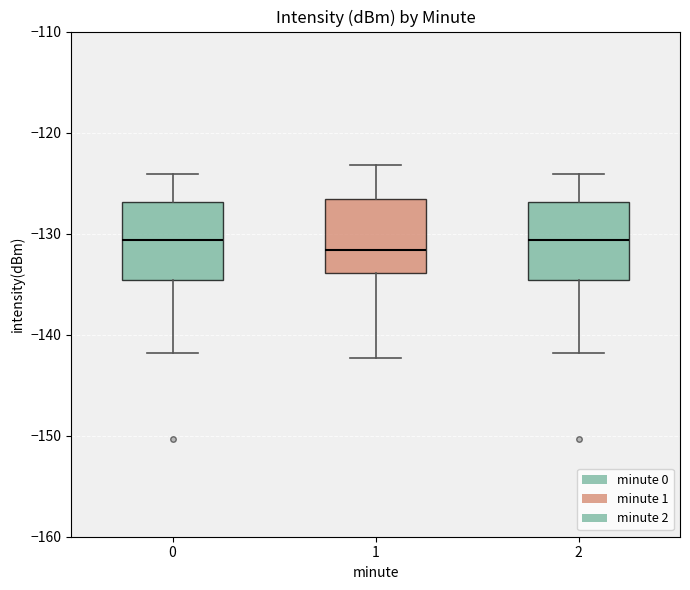

Reading left to right, read every box against the y-axis: the position of its median line, the range the box covers, and the ends of its whiskers. The values are not printed on the chart, so give them approximately, as read against the axis.

0: median -131, box -135 to -127, whiskers -142 to -124
1: median -132, box -134 to -127, whiskers -142 to -123
2: median -131, box -135 to -127, whiskers -142 to -124